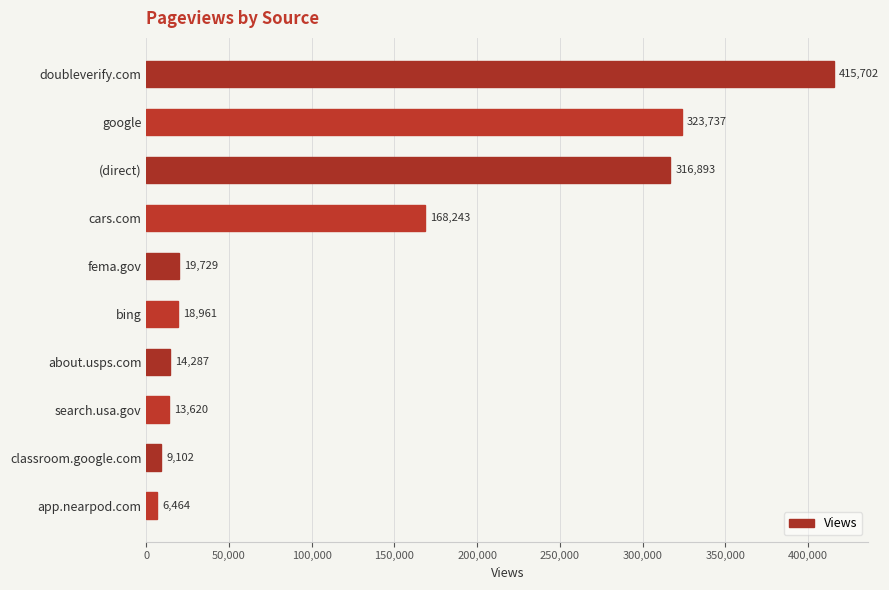

What is the value of the 5th bar from the top?

19729